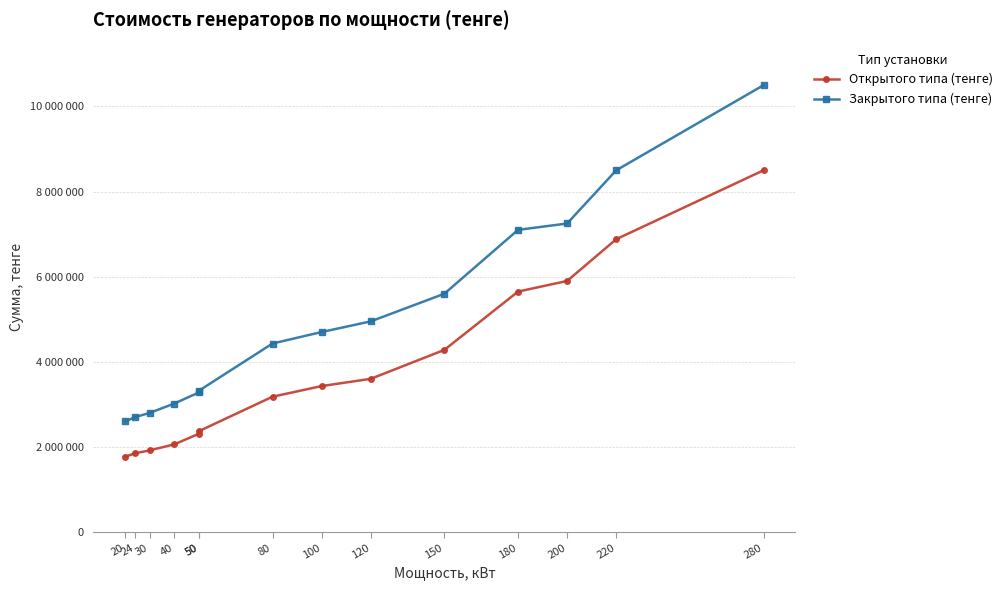

Rank the series at 200 from highest to lowest value.

Закрытого типа (тенге), Открытого типа (тенге)